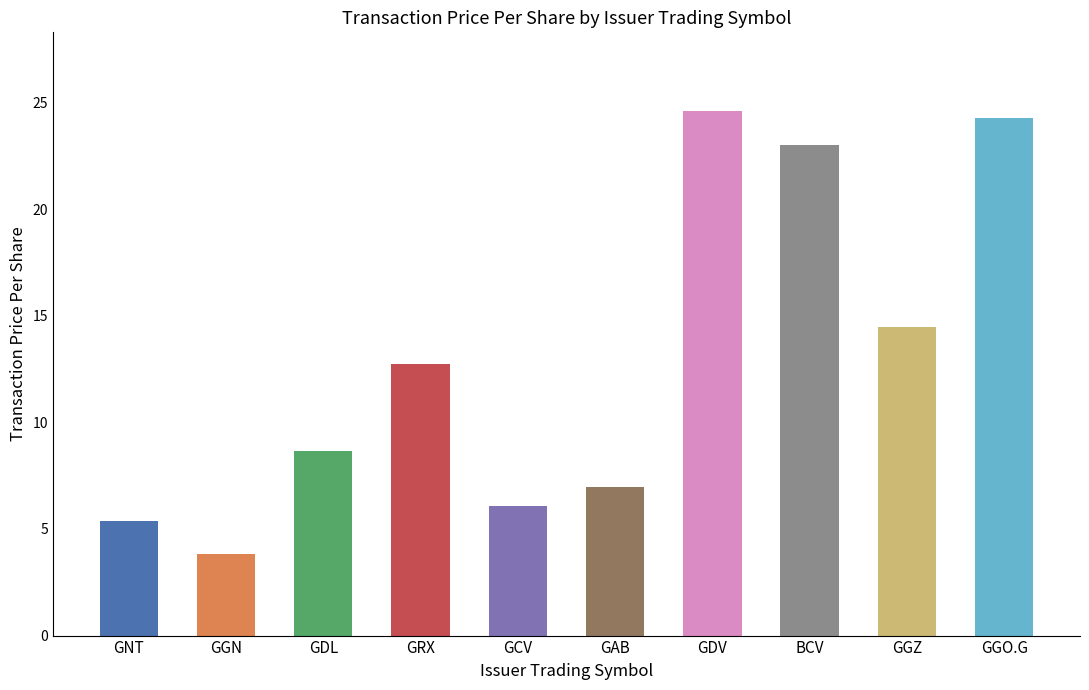

The value at BCV is 40.6. True or false?

False